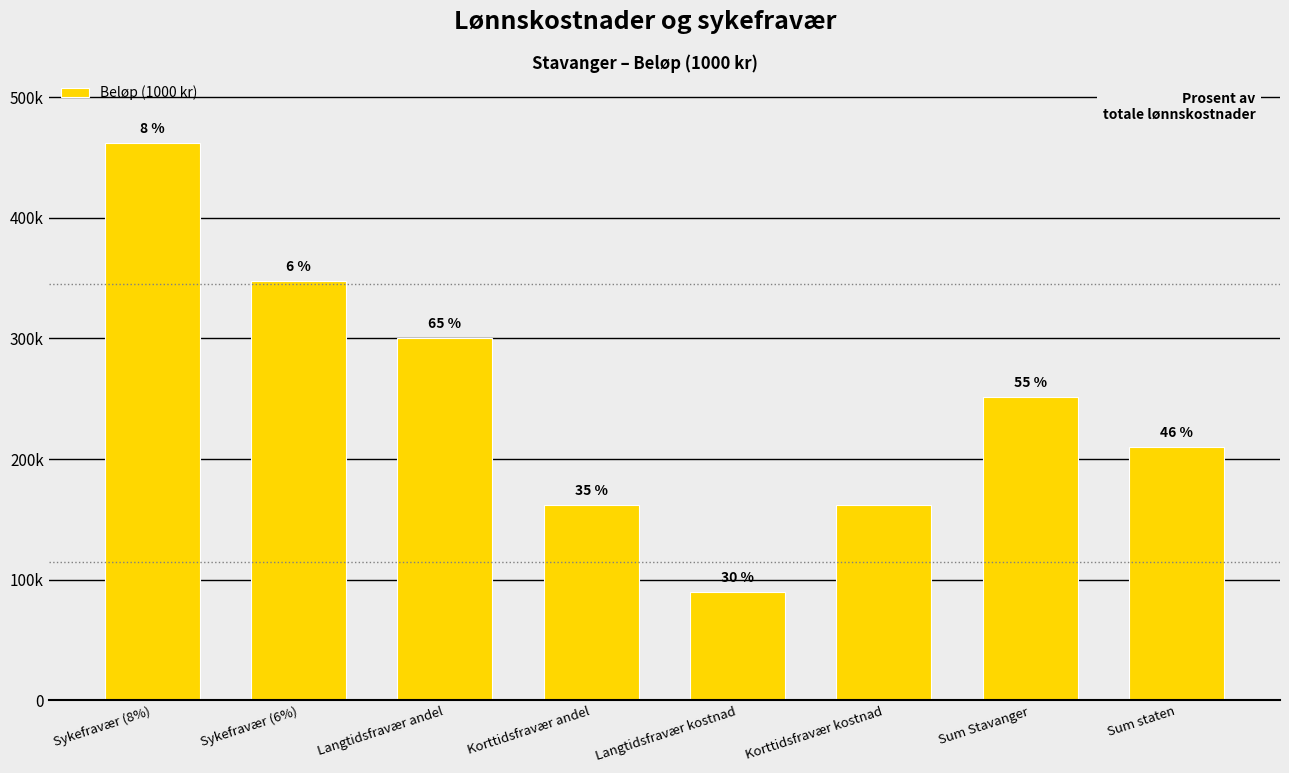

What is the difference between the values at Korttidsfravær kostnad and Langtidsfravær kostnad?

71563